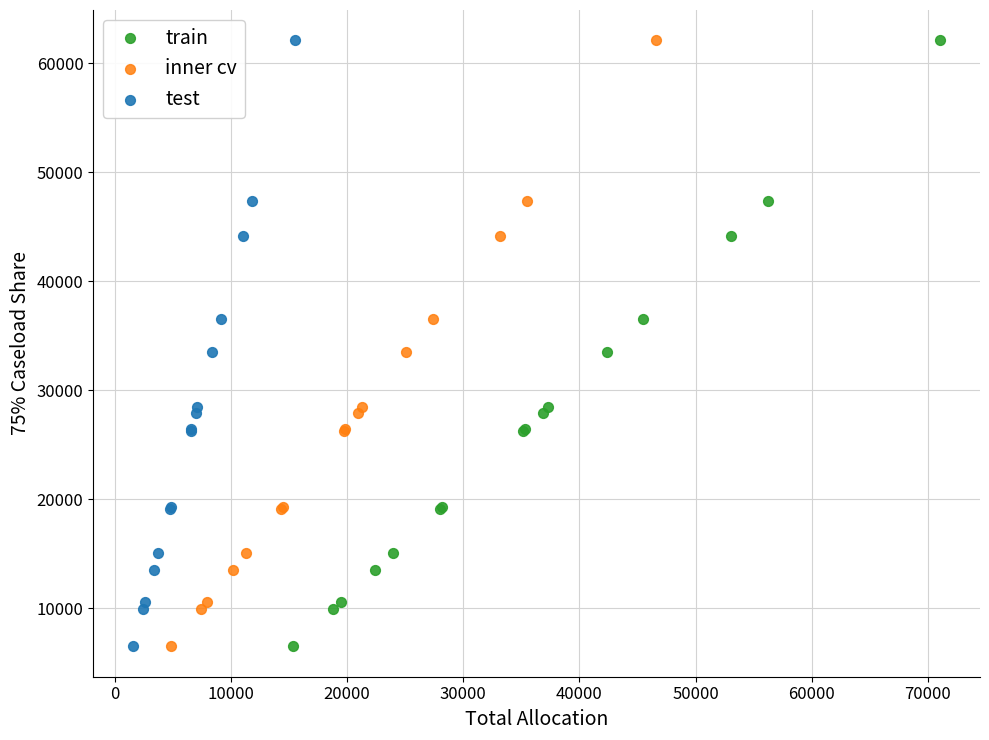

What are all the series names shown in the legend?

train, inner cv, test